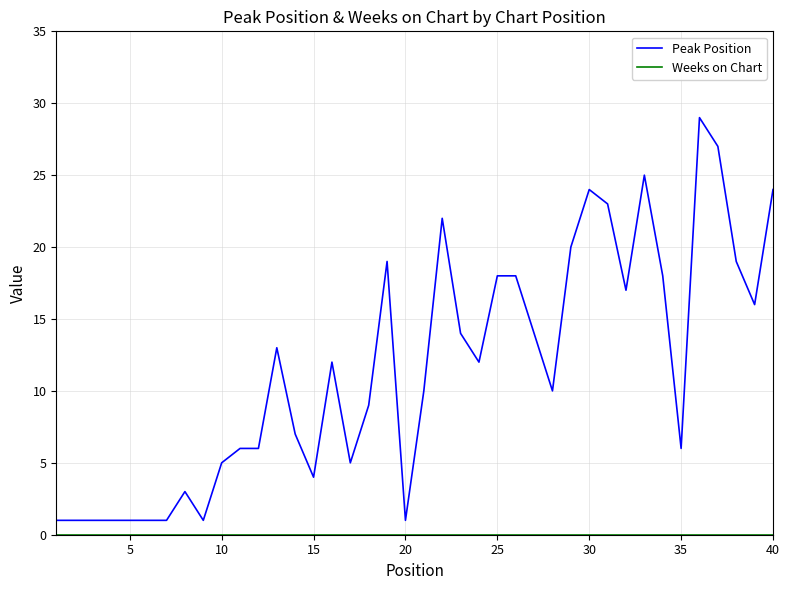

How many lines are shown in the chart?

2